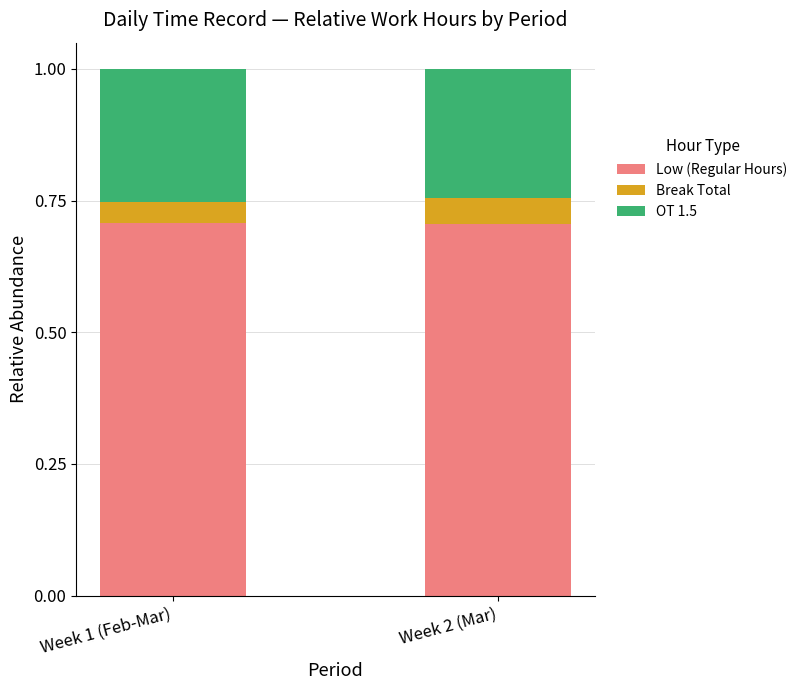

What is the total value across all series at Week 1 (Feb-Mar)?

1.0